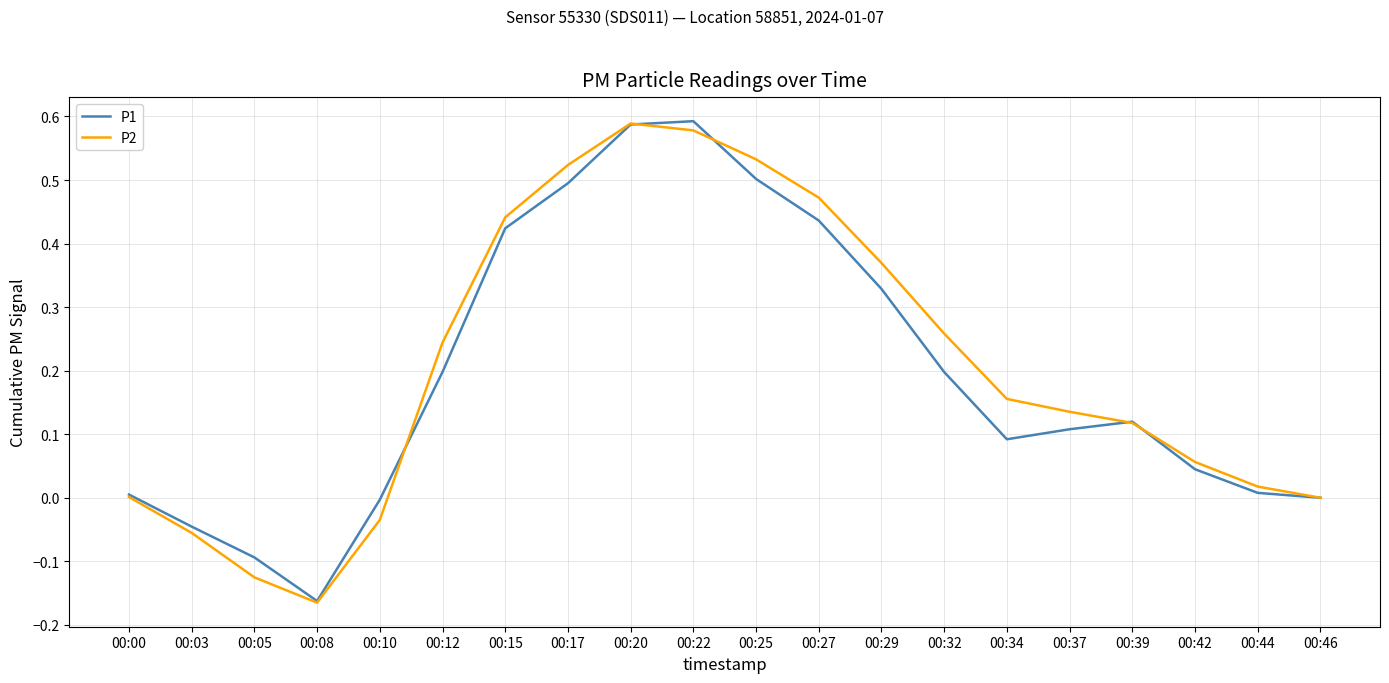

How many distinct data groups are displayed?

2